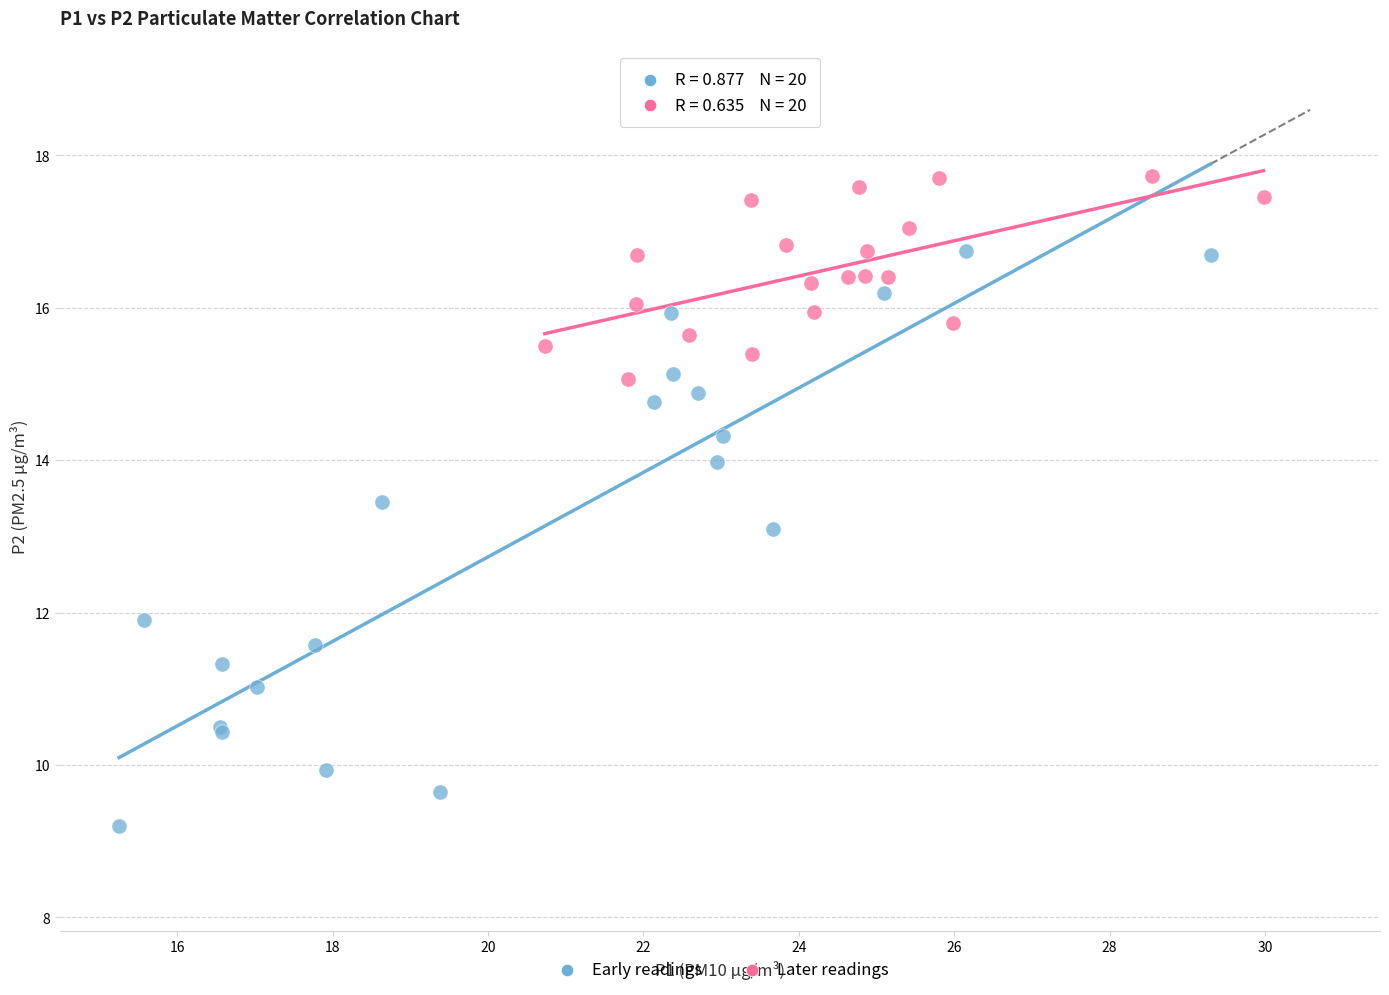

What are all the series names shown in the legend?

Early readings, Later readings